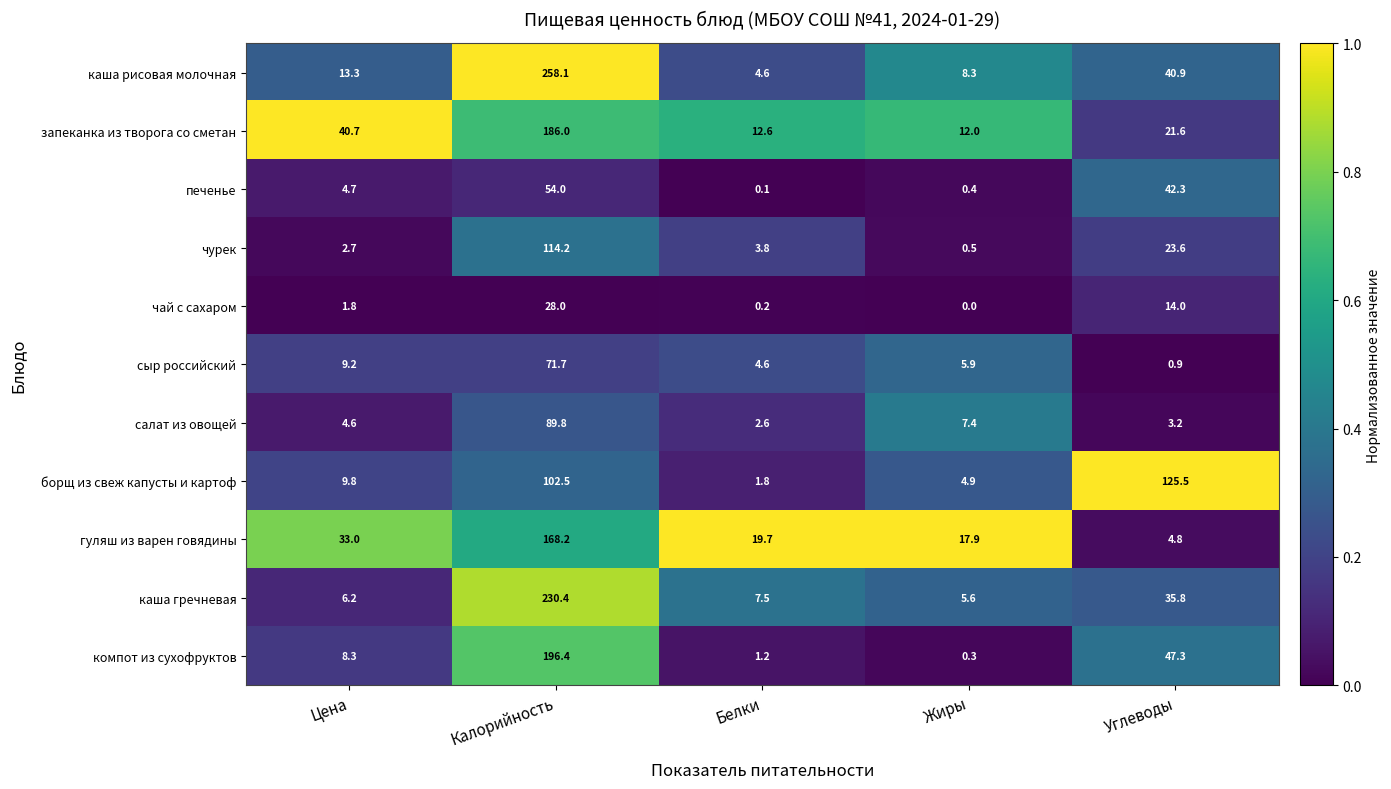

Which label corresponds to the largest value in the chart?

Калорийность